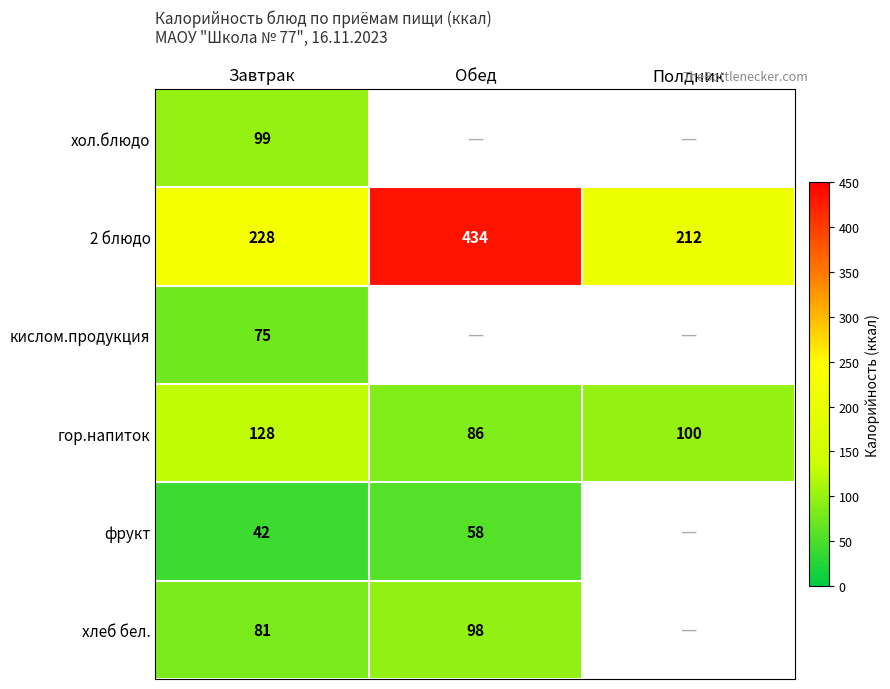

The хлеб бел. series shows 151 at Обед. True or false?

False